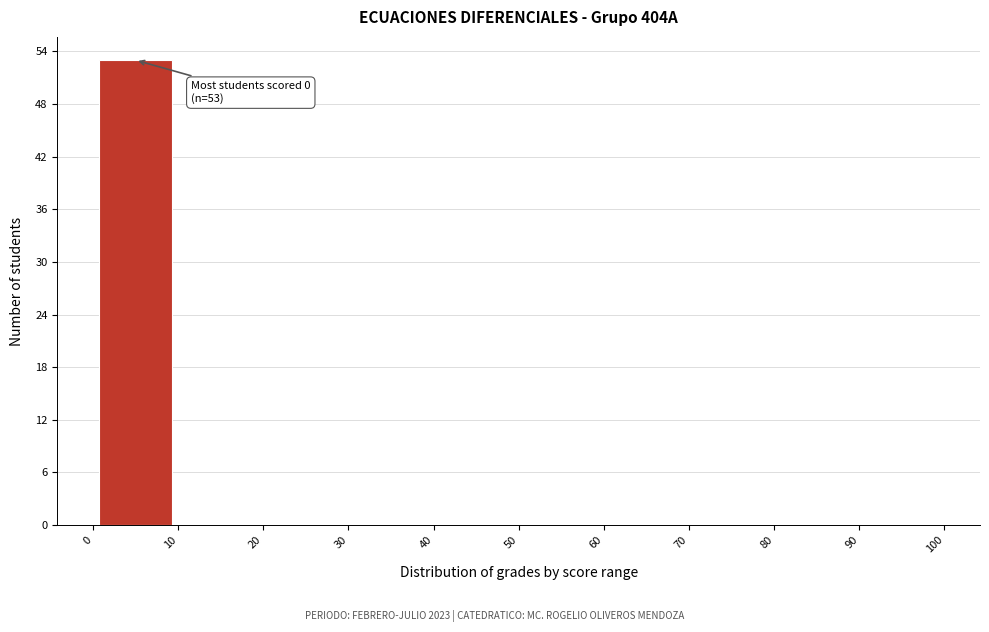

Over which range of the x-axis is the bar tallest?

0 to 10